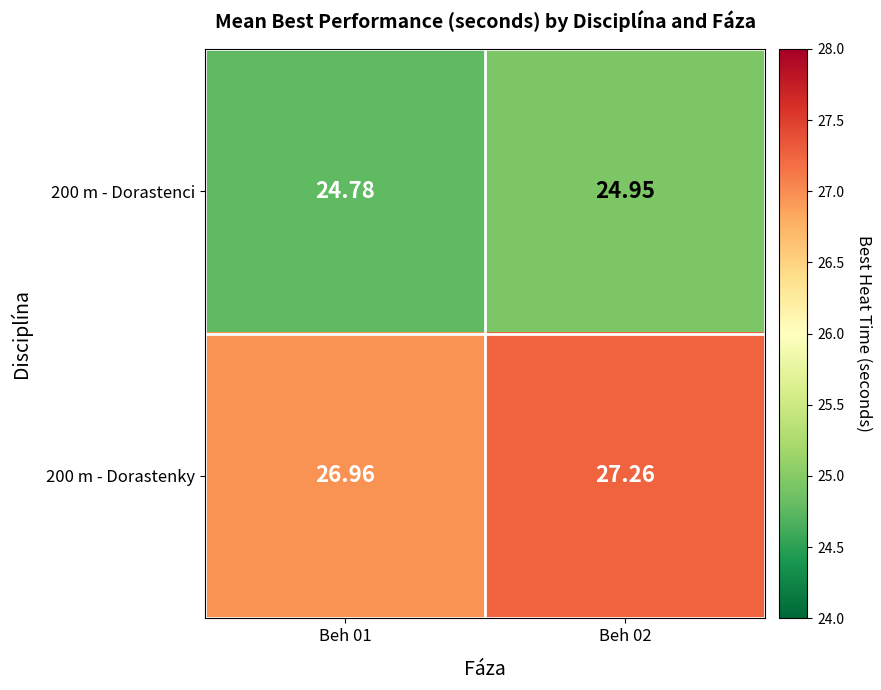

Is the value of 200 m - Dorastenci at Beh 01 greater than the value of 200 m - Dorastenky at Beh 02?

No